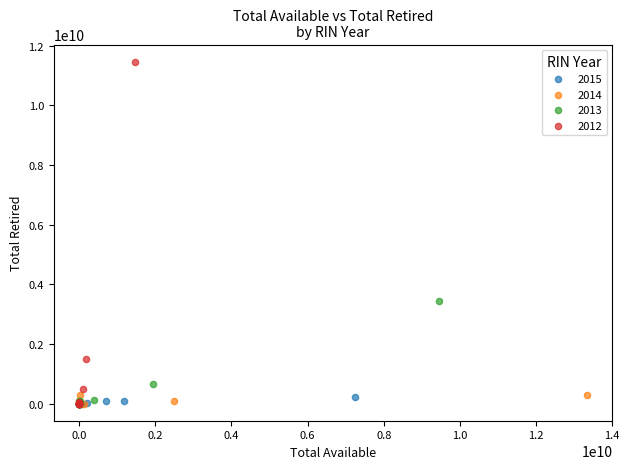

What are all the series names shown in the legend?

2015, 2014, 2013, 2012